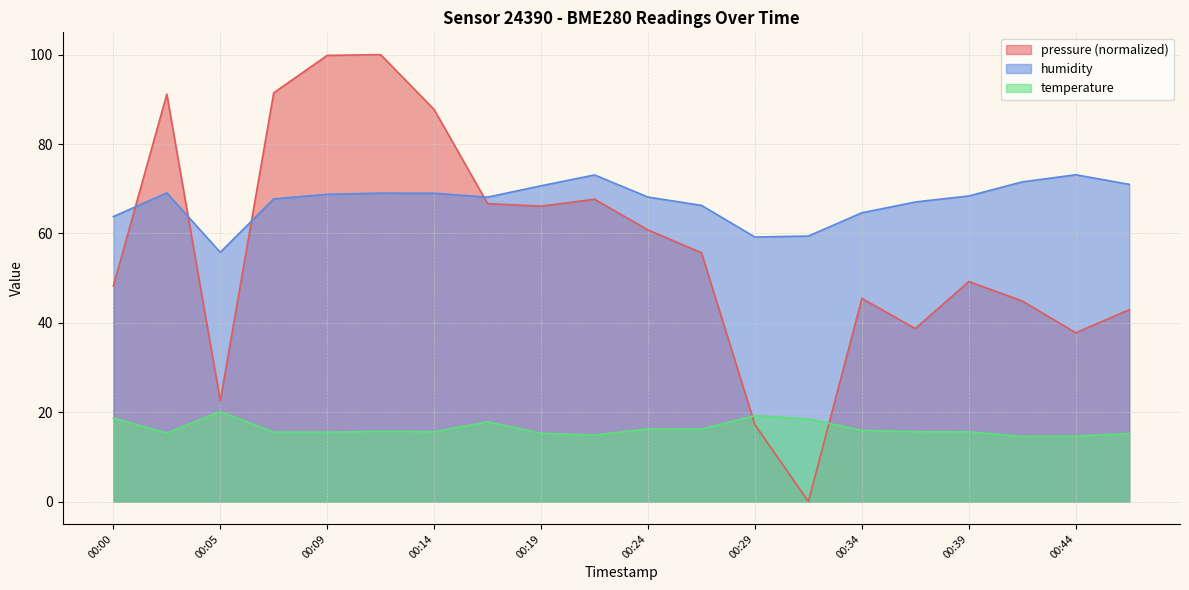

Where is humidity nearest to the value 64?

00:00